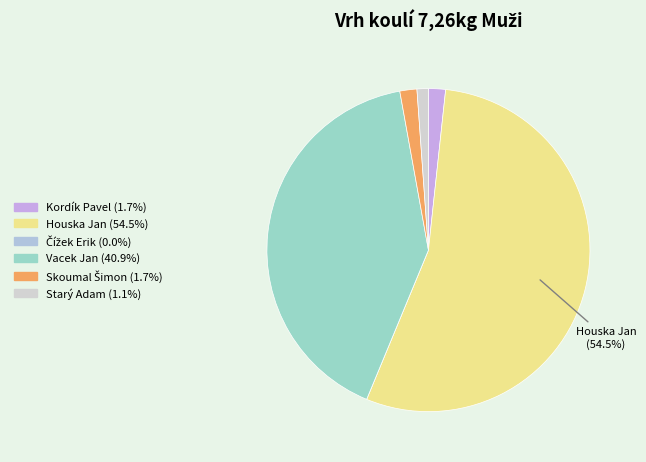

Does any single category account for the majority?

Yes